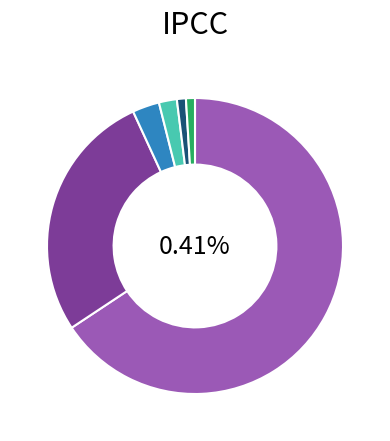

Rank the categories by value from highest to lowest.

NN, , 03, 02, 01, 11